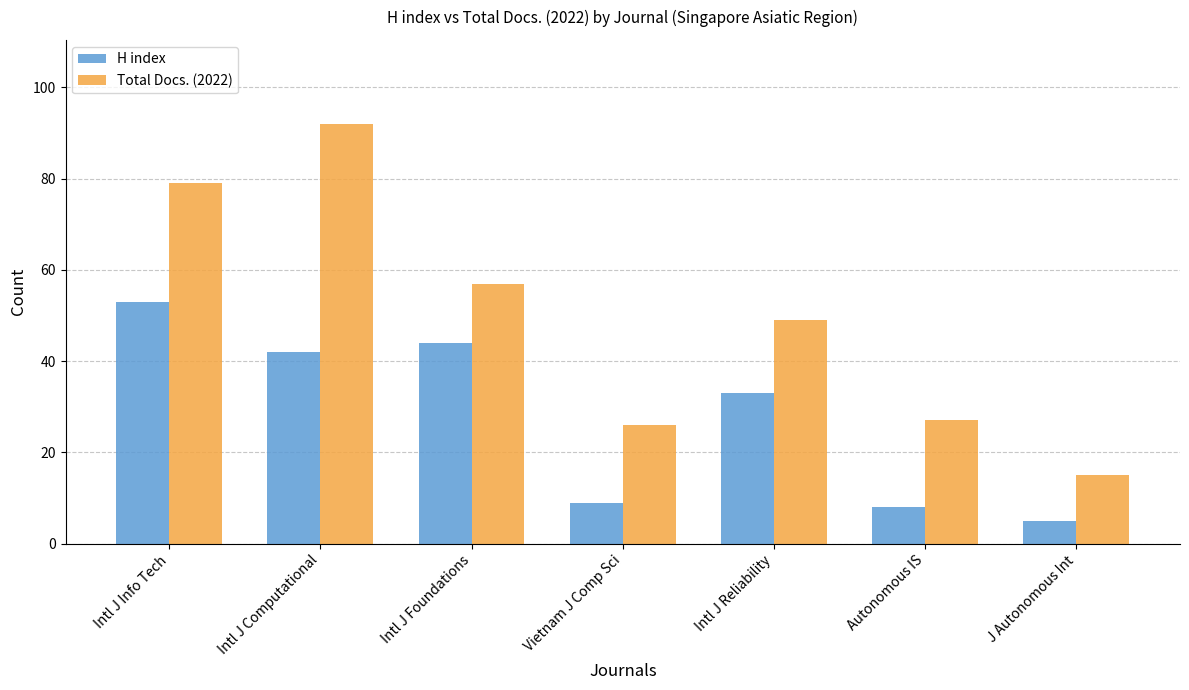

How many categories are shown in the chart?

7